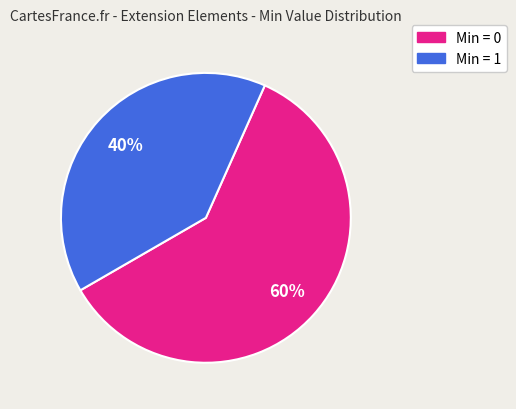

How many segments does this pie chart have?

2